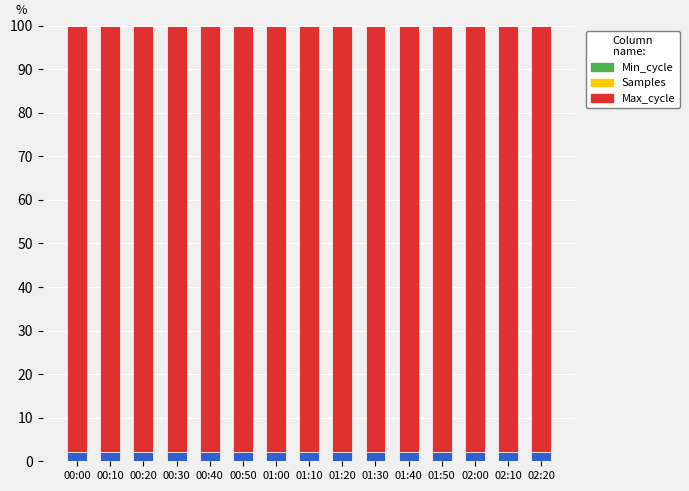

The Max_cycle series shows 2.1 at 00:50. True or false?

True